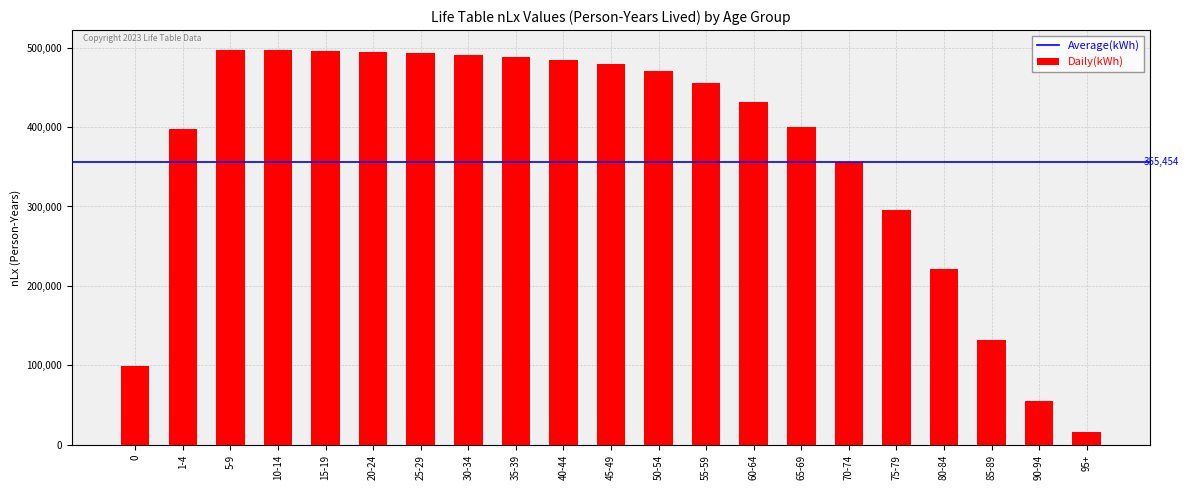

What value does the data have at 30-34, to the nearest 10?

490540